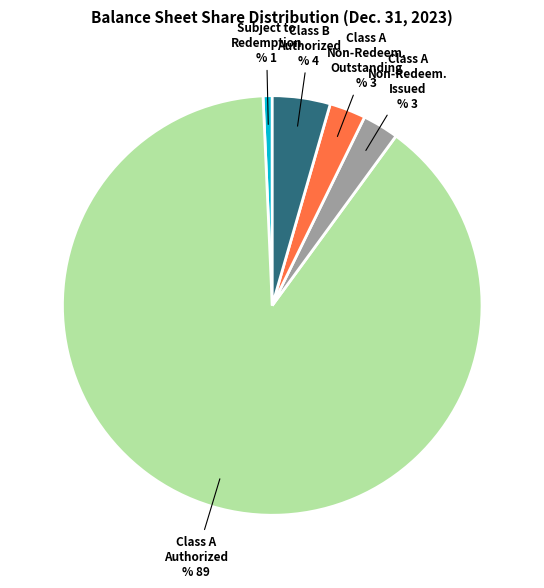

Approximately how many times larger is the value at Class A Non-Redeem. Outstanding compared to Class A Non-Redeem. Issued?

1.0